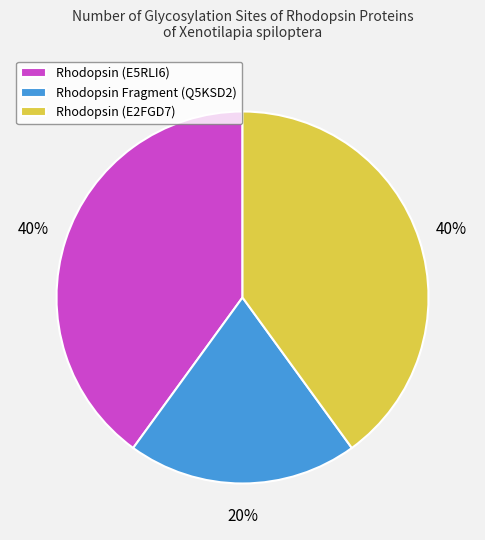

To the nearest percent, what percentage of the pie is Rhodopsin Fragment (Q5KSD2)?

20%